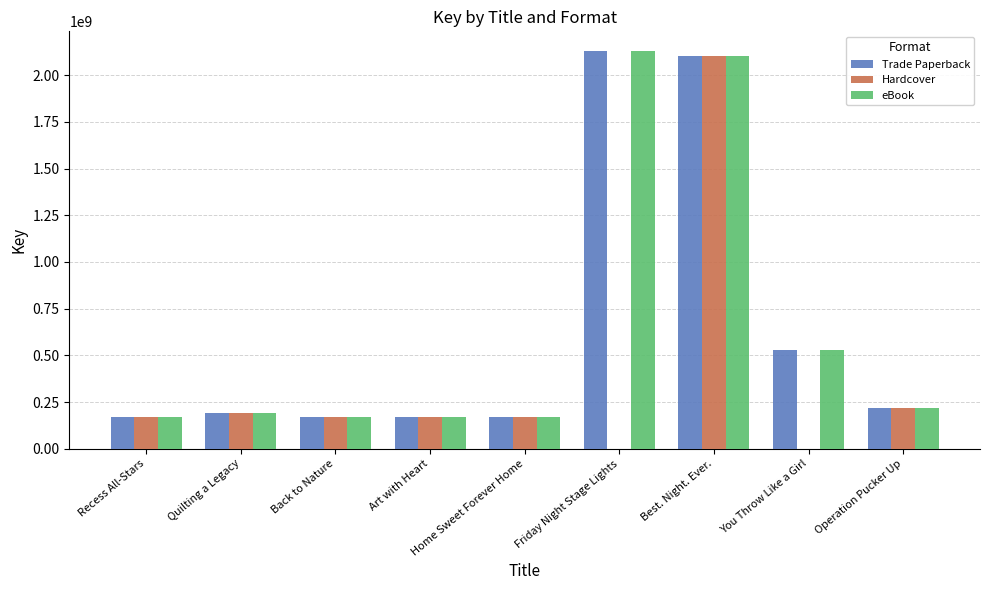

Is it true that Trade Paperback equals 170038153 at Recess All-Stars?

True